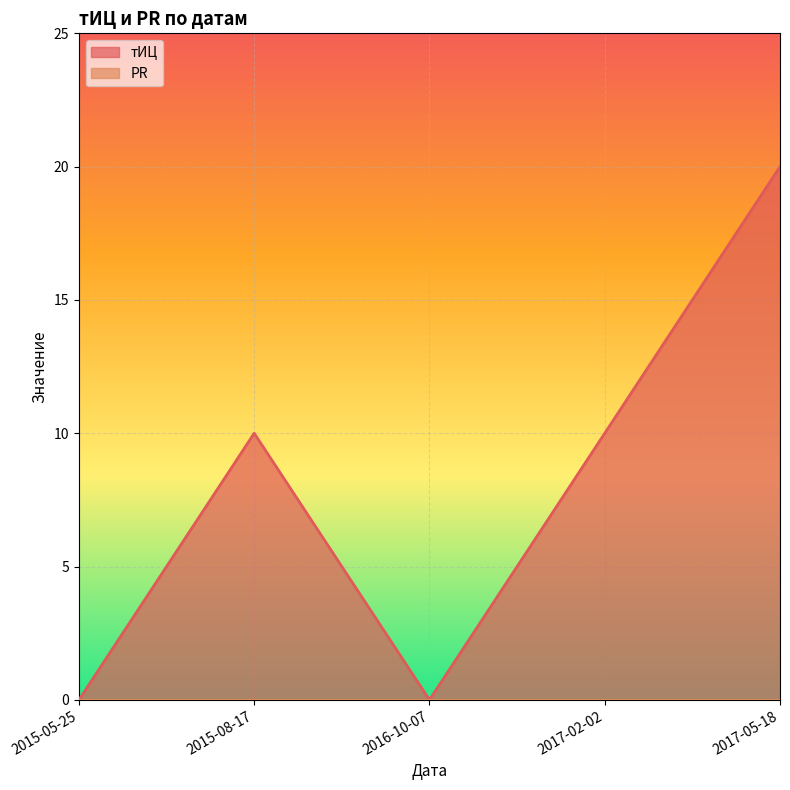

Rank the categories by value from lowest to highest.

2015-05-25, 2016-10-07, 2015-08-17, 2017-02-02, 2017-05-18